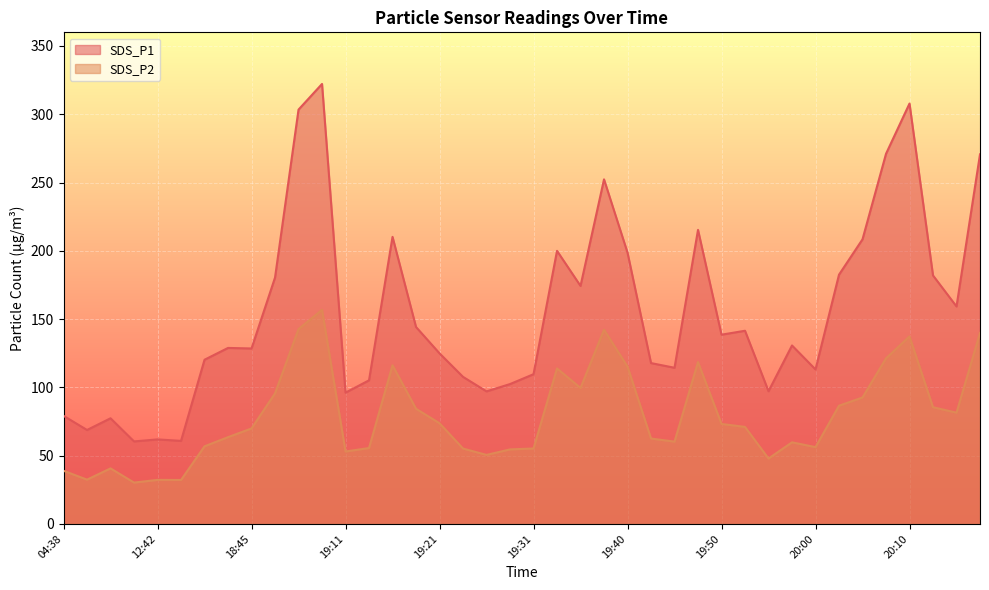

True or false: SDS_P2 and SDS_P1 cross at least once.

False